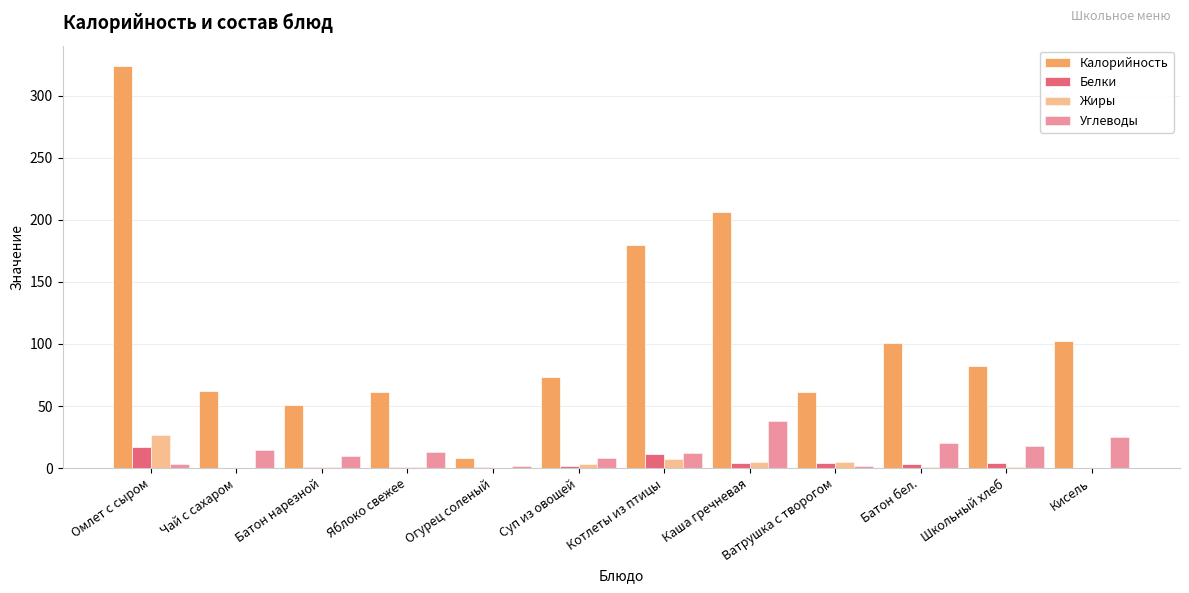

Which series has the largest total across all categories?

Калорийность